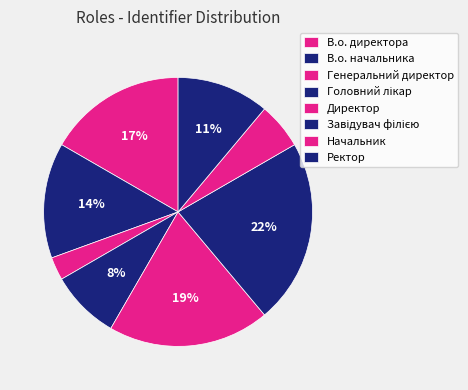

Which slice is the smallest?

Генеральний директор